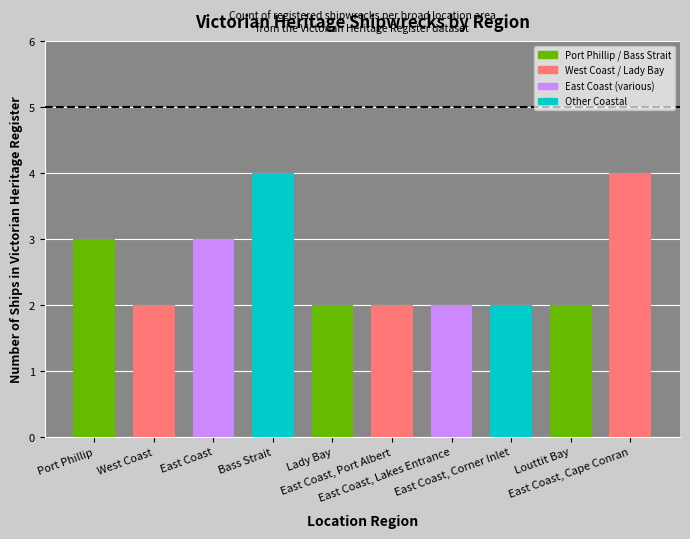

What is the average value?

3